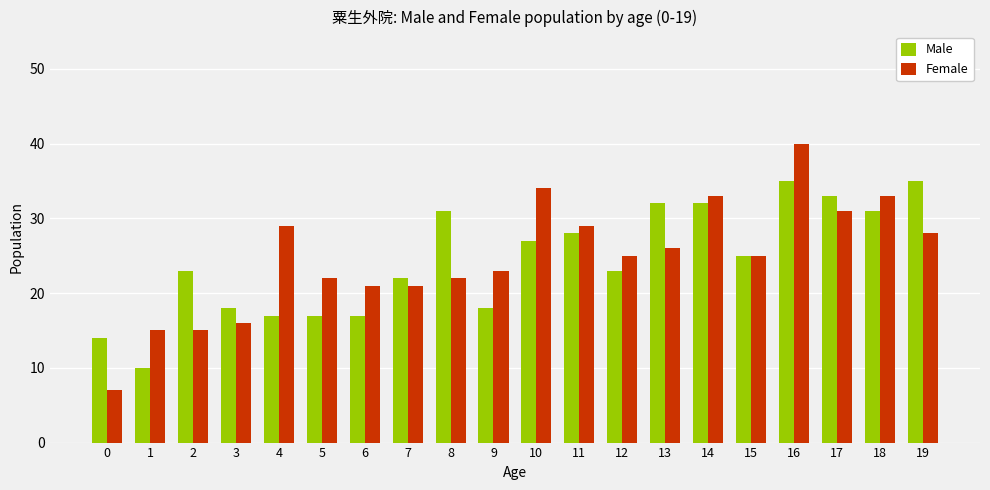

What is the total value across all series at 6?

38